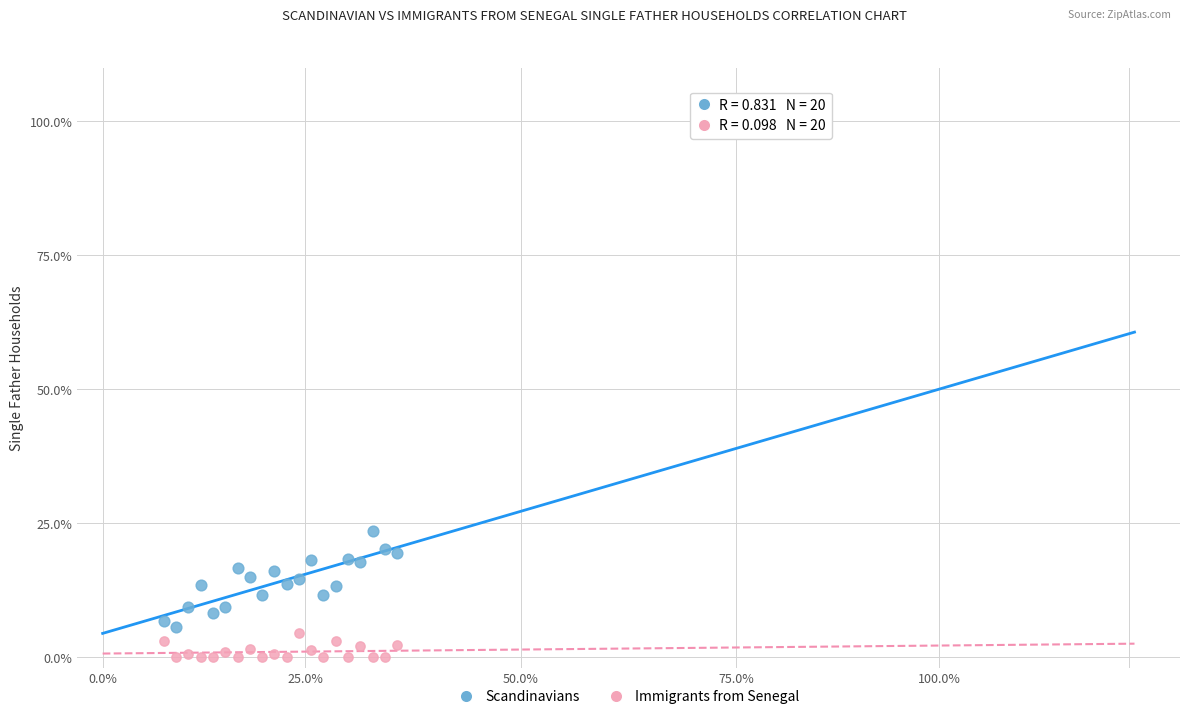

Which series has the largest Y range (max minus min)?

Scandinavians